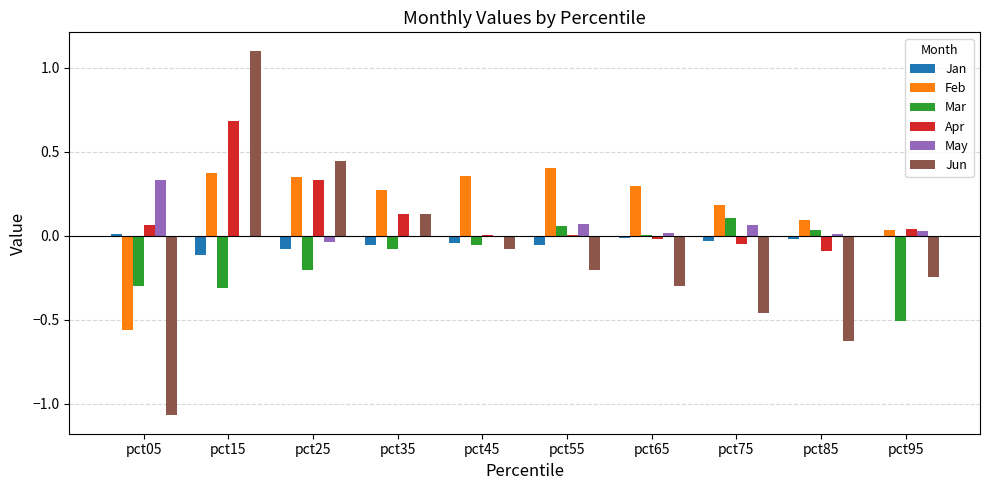

At which category does the chart reach its peak across all series?

pct15